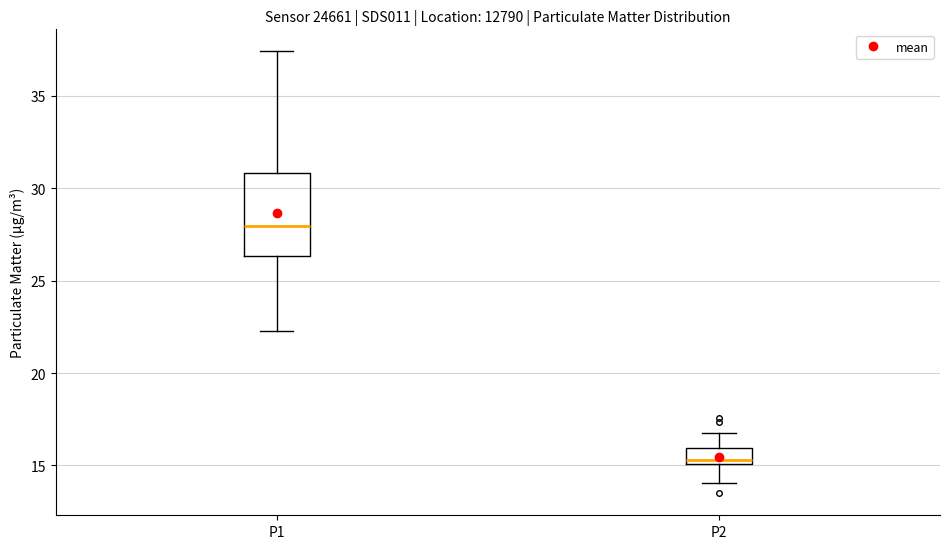

Reading left to right, transcribe this box plot: for each box, give where its median line is, the range the box spans, and where its two whiskers end, as read against the y-axis. The values are not printed on the chart, so give them approximately, as read against the axis.

P1: median 28.0, box 26.5 to 31.0, whiskers 22.5 to 37.5
P2: median 15.5, box 15.0 to 16.0, whiskers 14.0 to 16.5